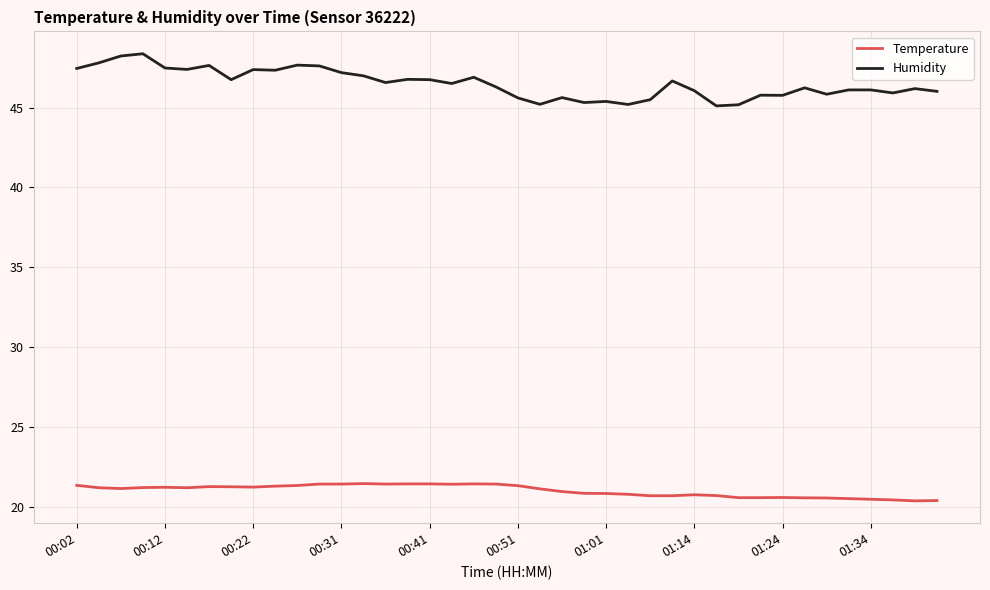

Rank the series by their maximum value, from highest to lowest.

Humidity, Temperature